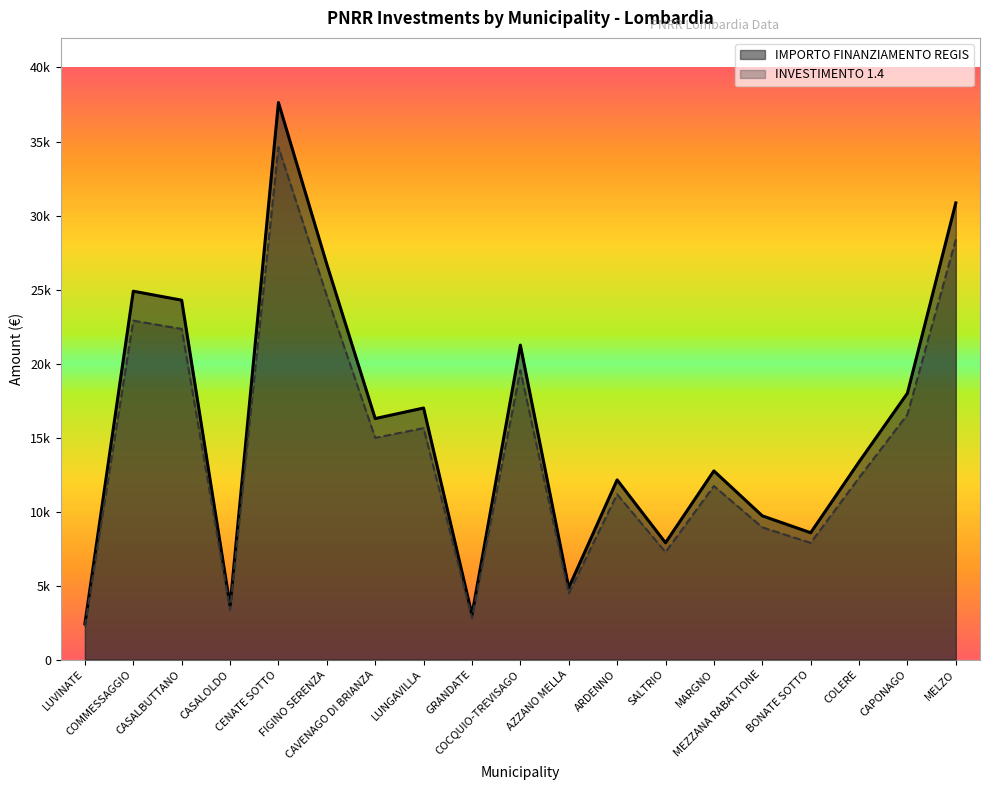

Which label corresponds to the largest value in the chart?

CENATE SOTTO